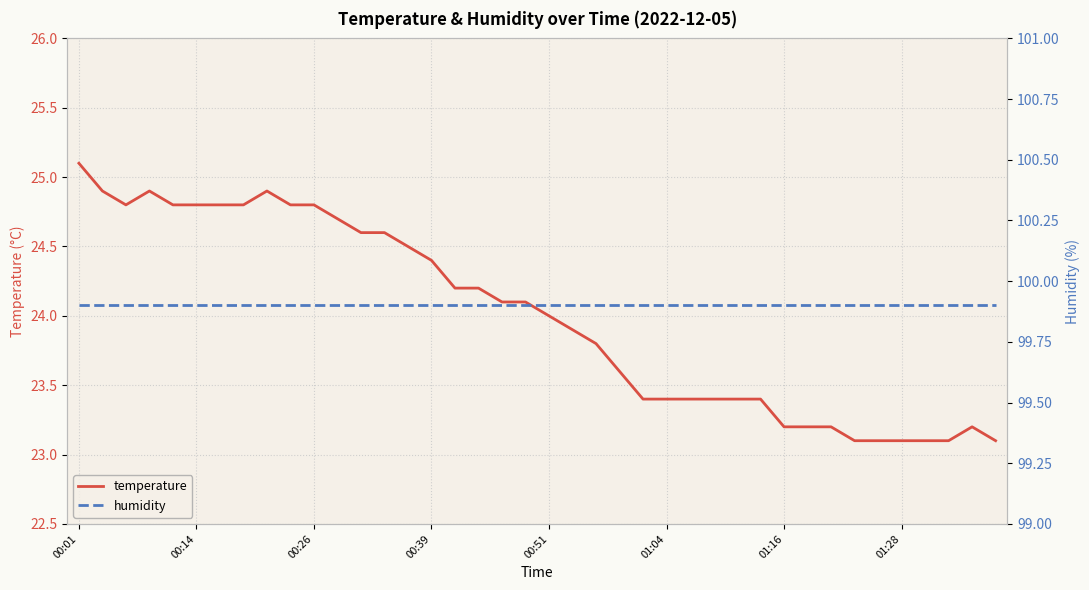

At which category is the sum across all series the highest?

00:01